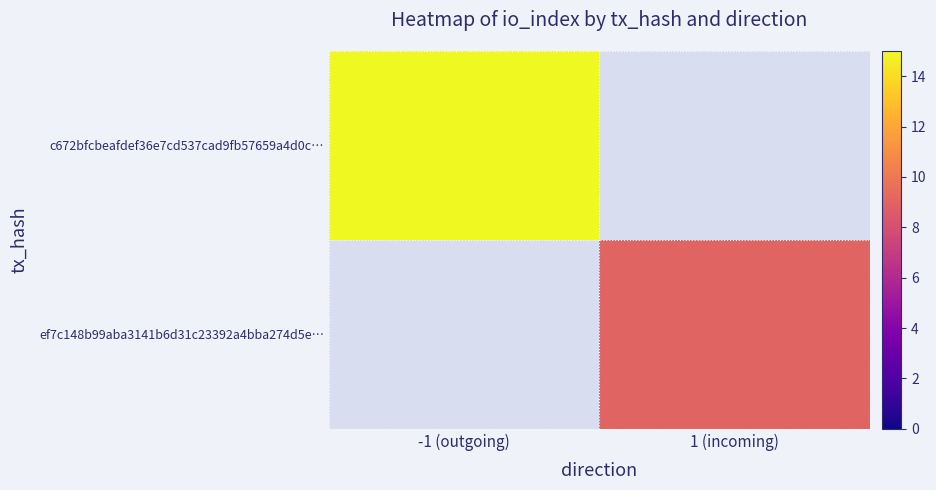

True or false: c672bfcbeafdef36e7cd537cad9fb57659a4d0c… has a value of 9.7 at -1 (outgoing).

False